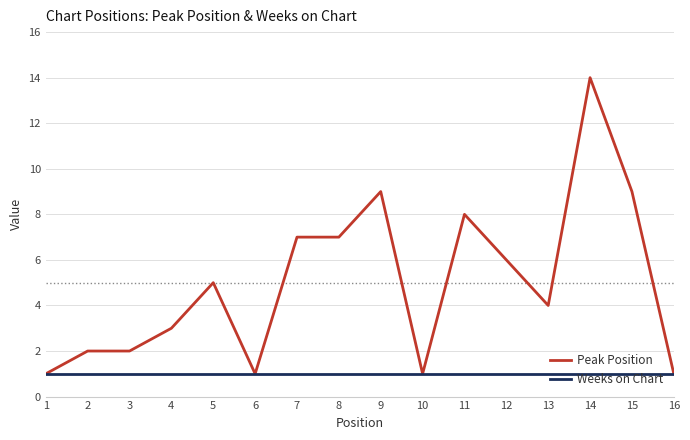

How many lines are shown in the chart?

2